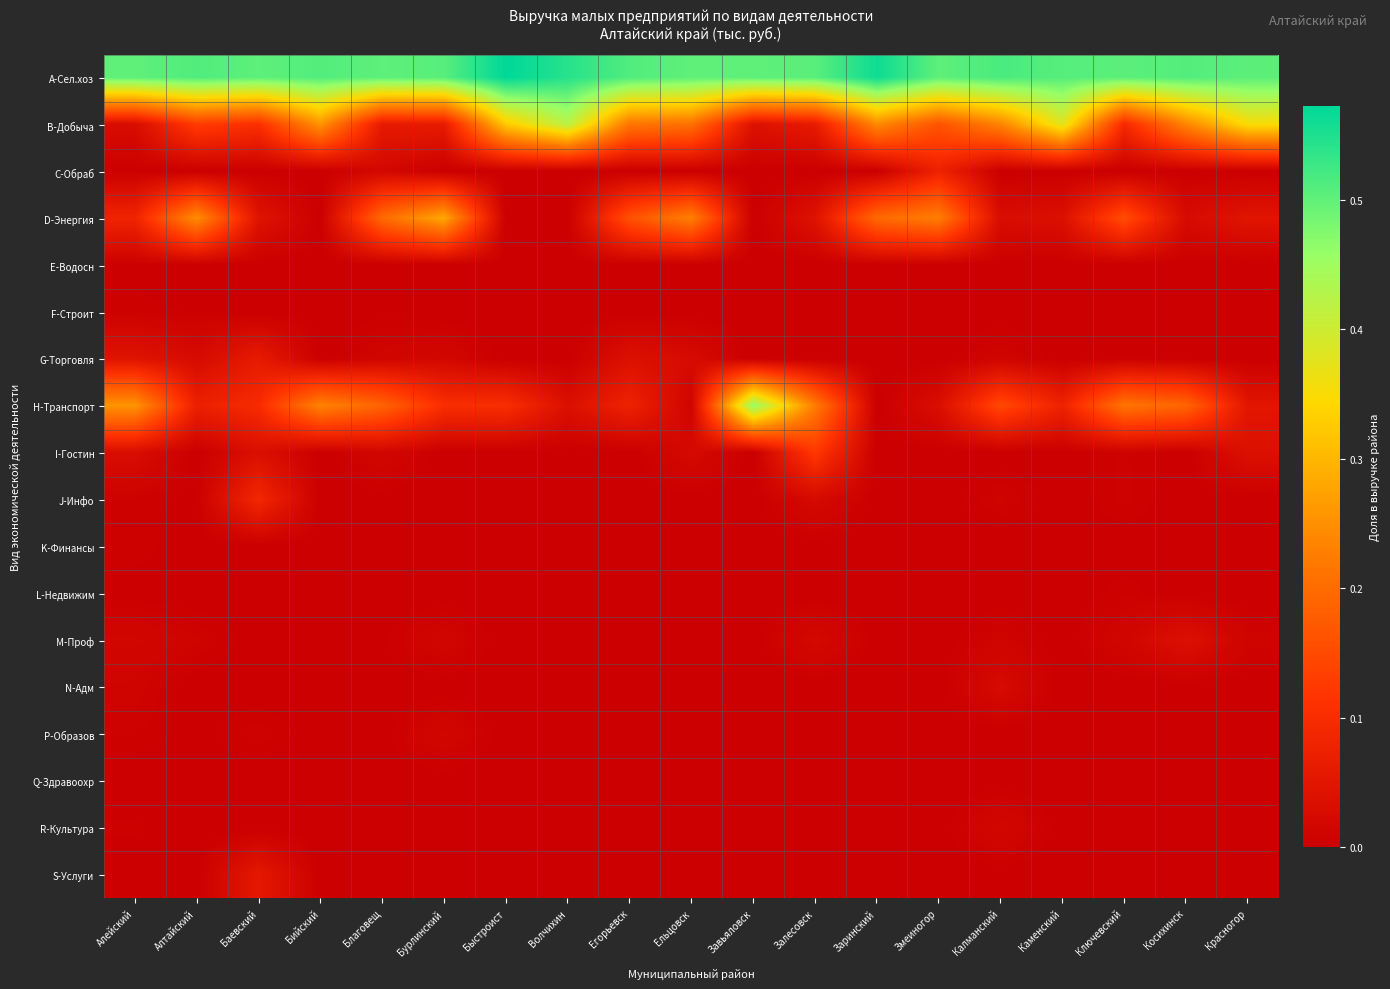

At how many categories does at least one series exceed 0?

19